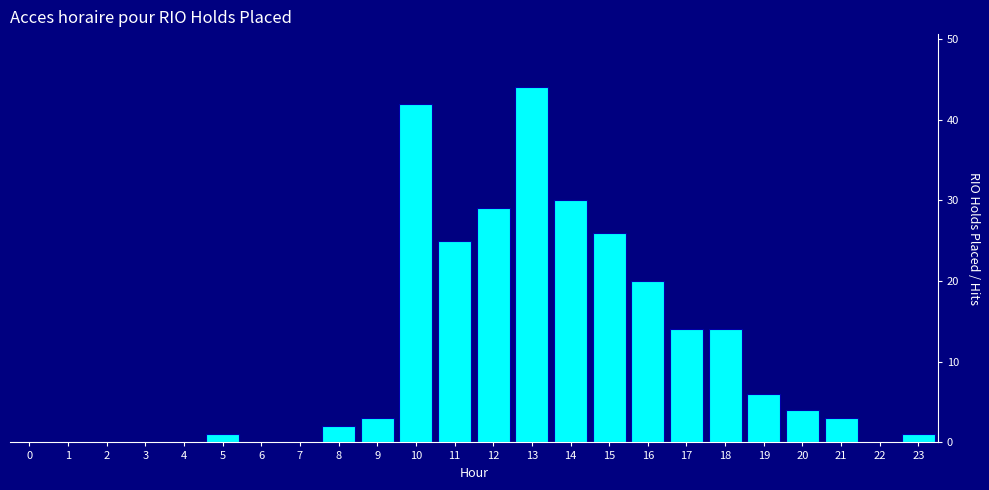

Reading right to left, extract all data points from this chart.

23=1	22=0	21=3	20=4	19=6	18=14	17=14	16=20	15=26	14=30	13=44	12=29	11=25	10=42	9=3	8=2	7=0	6=0	5=1	4=0	3=0	2=0	1=0	0=0